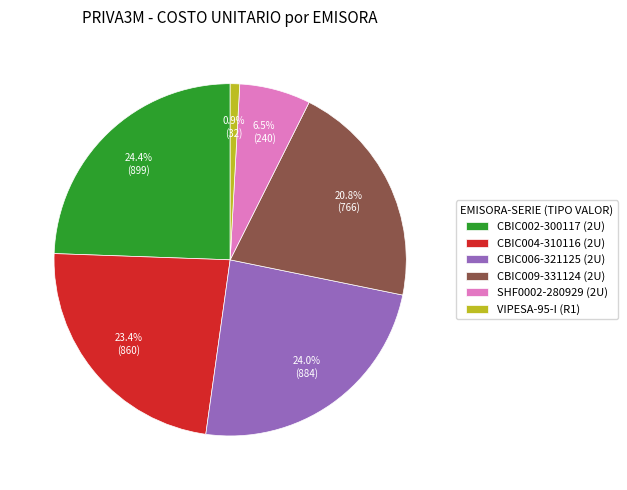

To the nearest percent, what portion does CBIC002-300117 (2U) represent?

24%